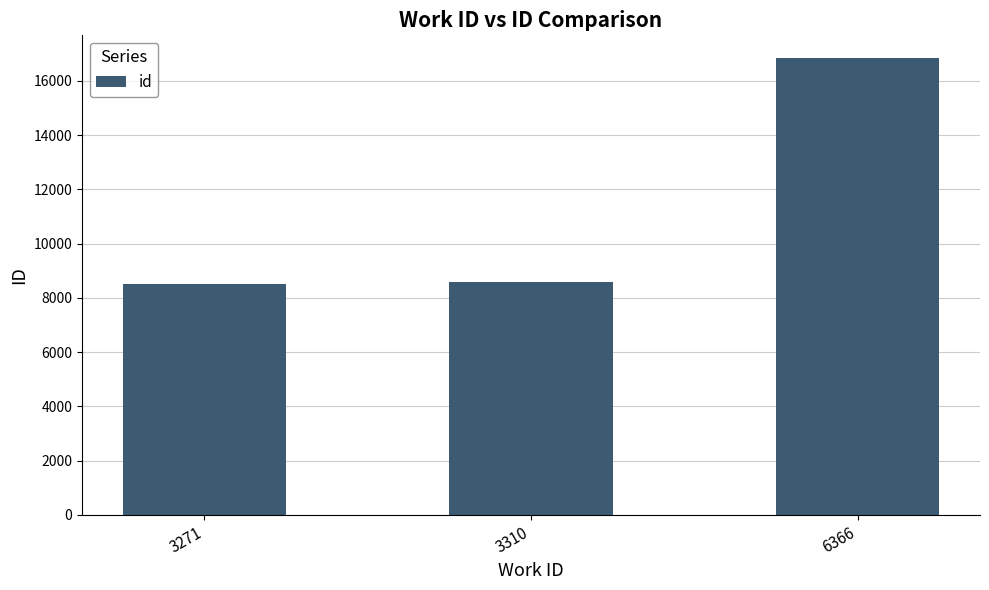

Approximately how many times larger is the value at 3310 compared to 6366?

0.5